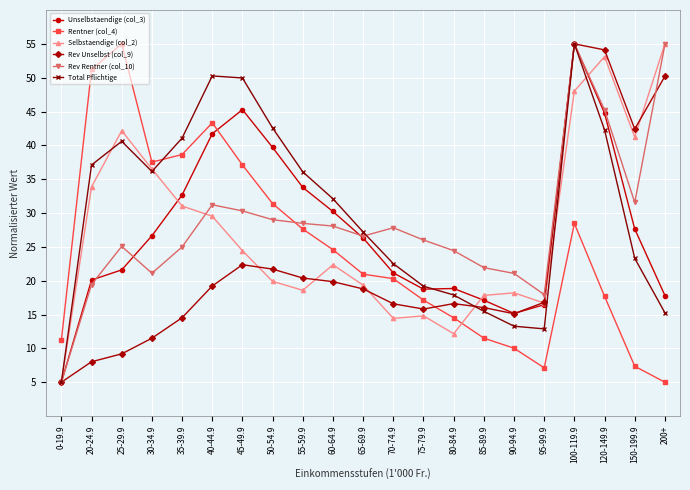

Which category has the highest value in the Unselbstaendige (col_3) series?

100-119.9